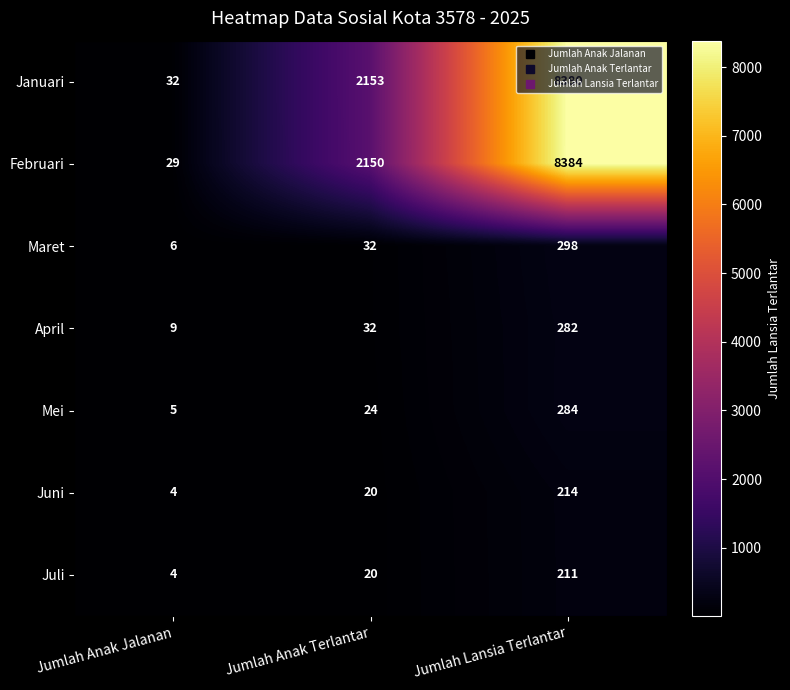

Where is Maret nearest to the value 152?

Jumlah Anak Terlantar